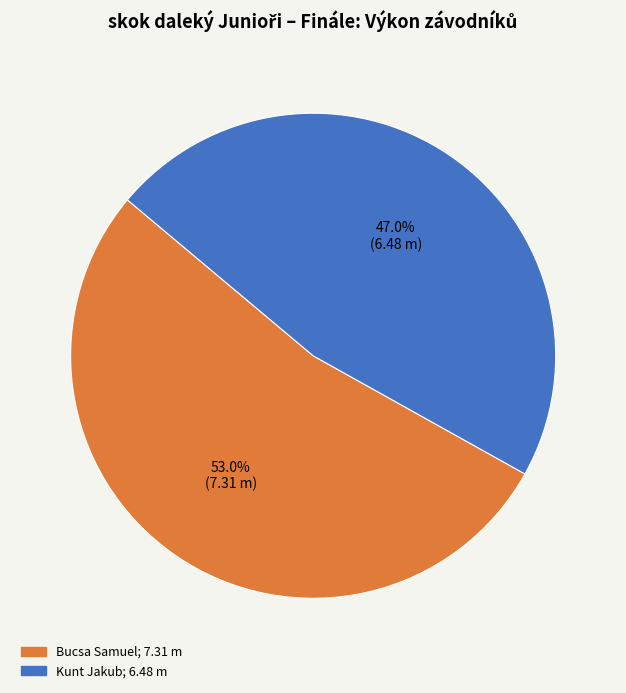

Which has a higher value, Bucsa Samuel or Kunt Jakub?

Bucsa Samuel